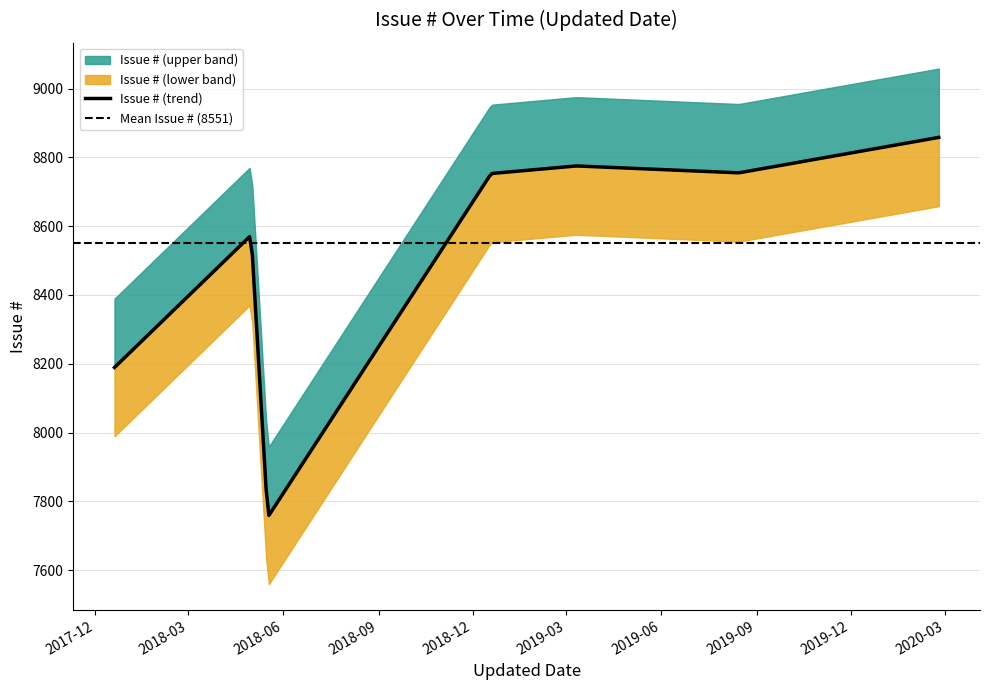

How many data points are less than 8754?

4